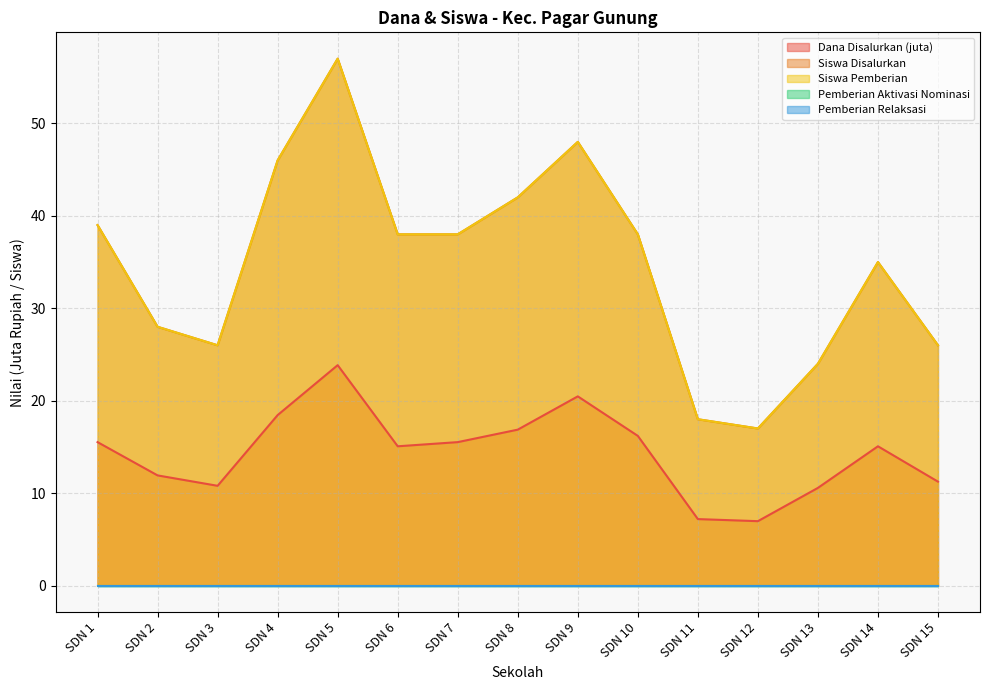

How many interior local peaks does the Siswa Pemberian series have?

3